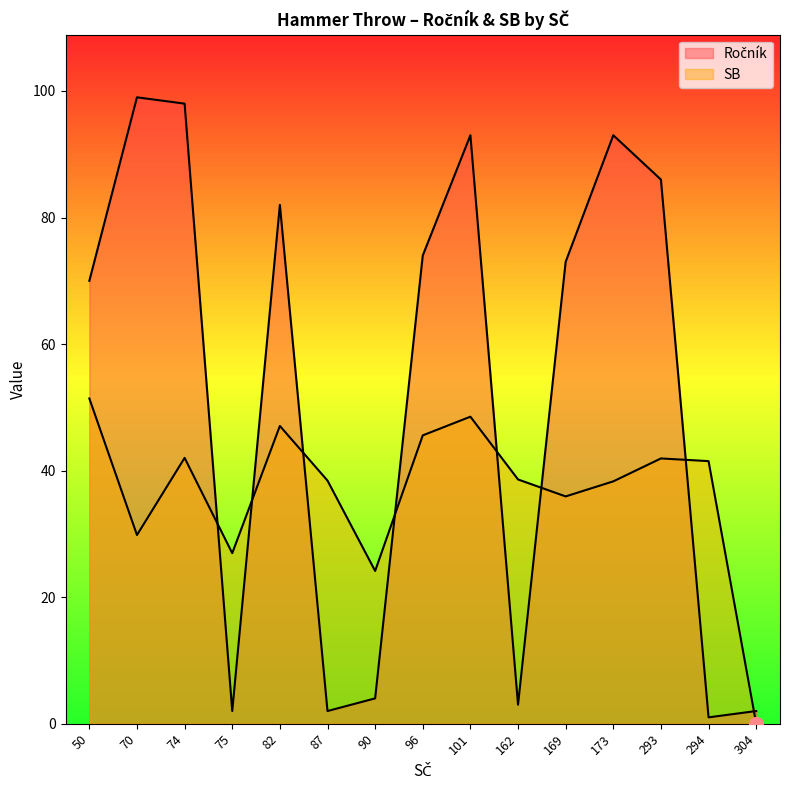

How many data points does each series have?

15